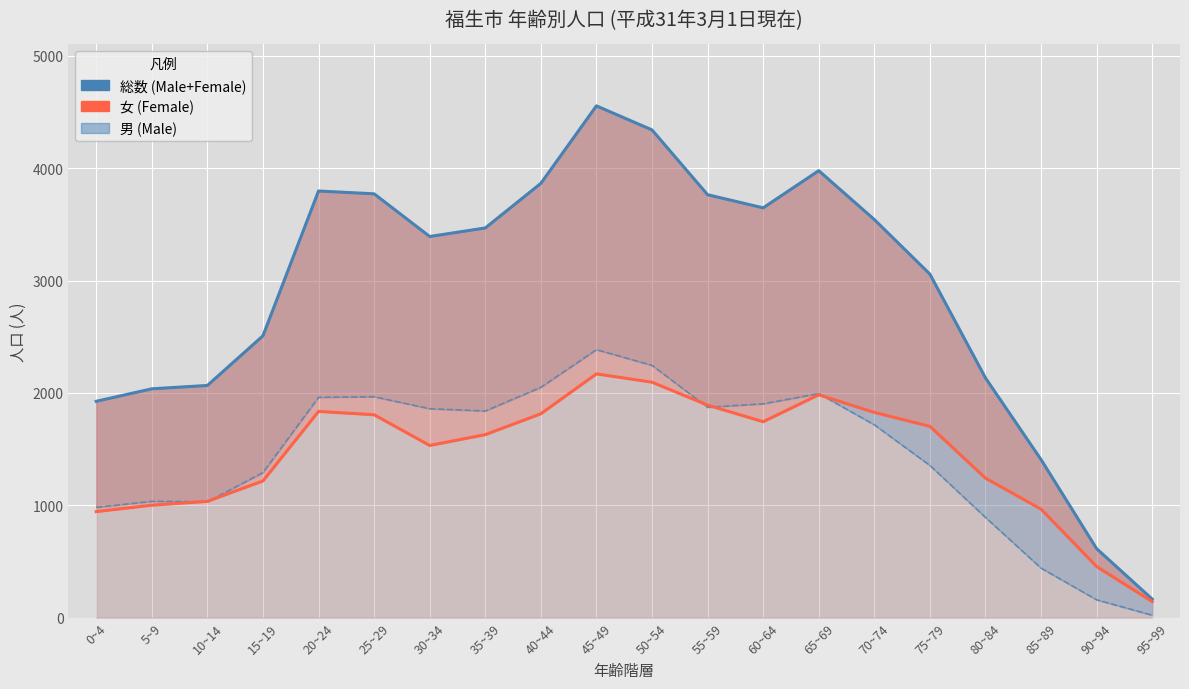

List the series in order of their peak value, highest first.

総数 (Male+Female), 男 (Male), 女 (Female)